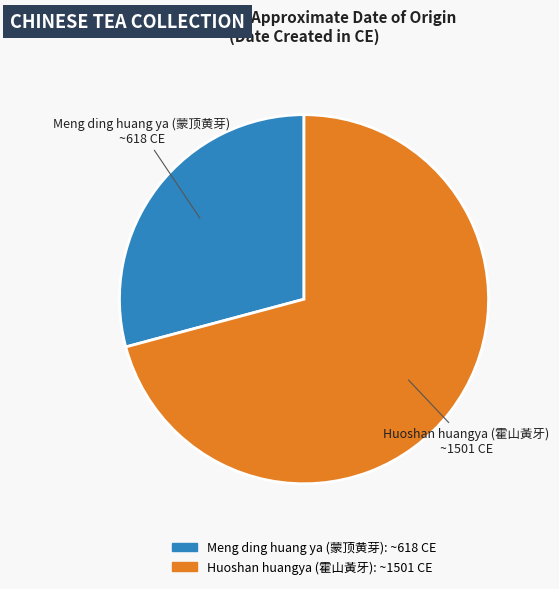

Is the sum of Huoshan huangya (霍山黃牙) and Meng ding huang ya (蒙顶黄芽) greater than half?

Yes